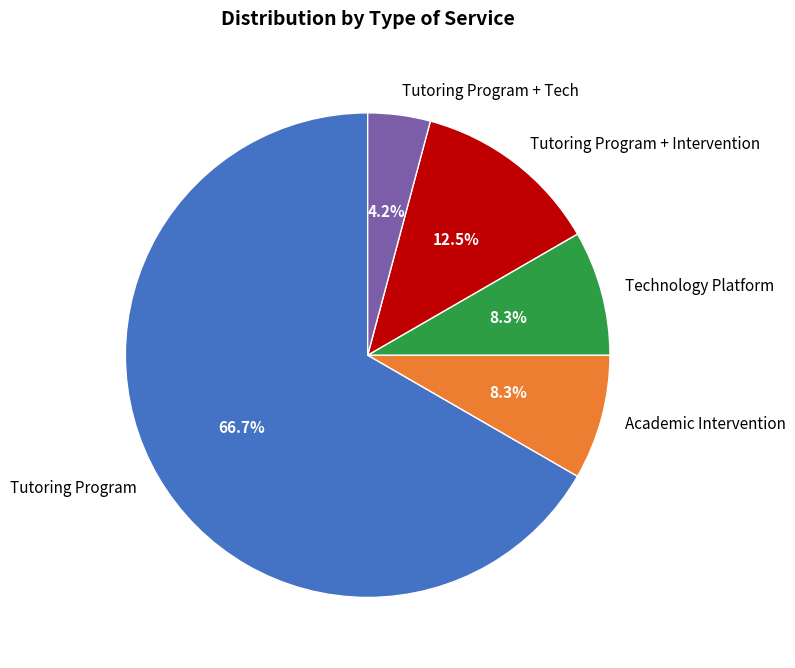

Count the number of slices in the pie.

5